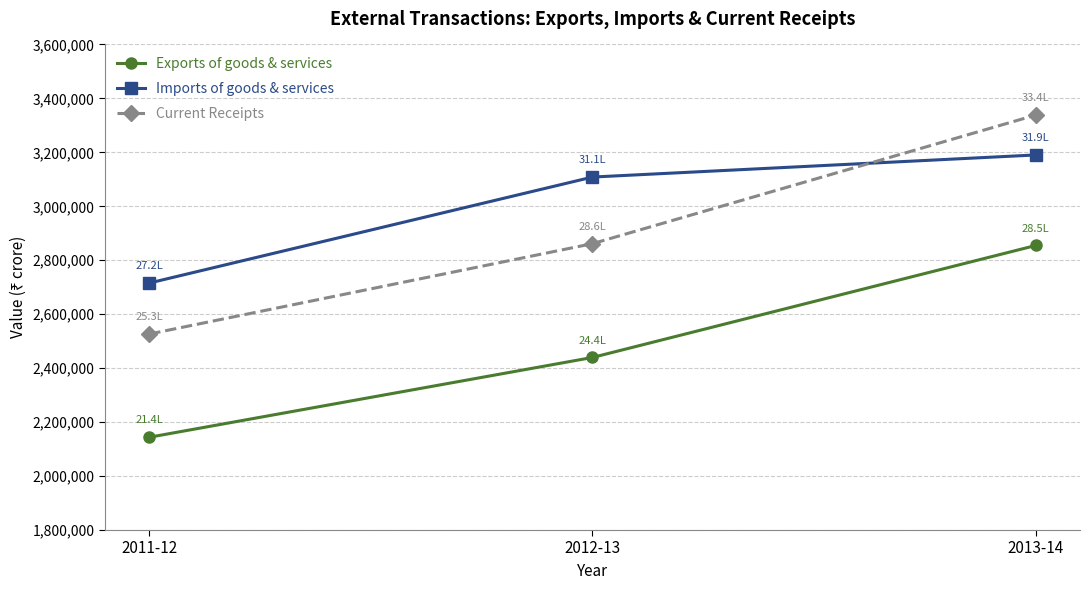

Reading left to right, list all the values displayed in this chart.

Exports of goods & services: 2011-12=2143931	2012-13=2439707	2013-14=2854713
Imports of goods & services: 2011-12=2715554	2012-13=3108428	2013-14=3190352
Current Receipts: 2011-12=2526489	2012-13=2861519	2013-14=3338176